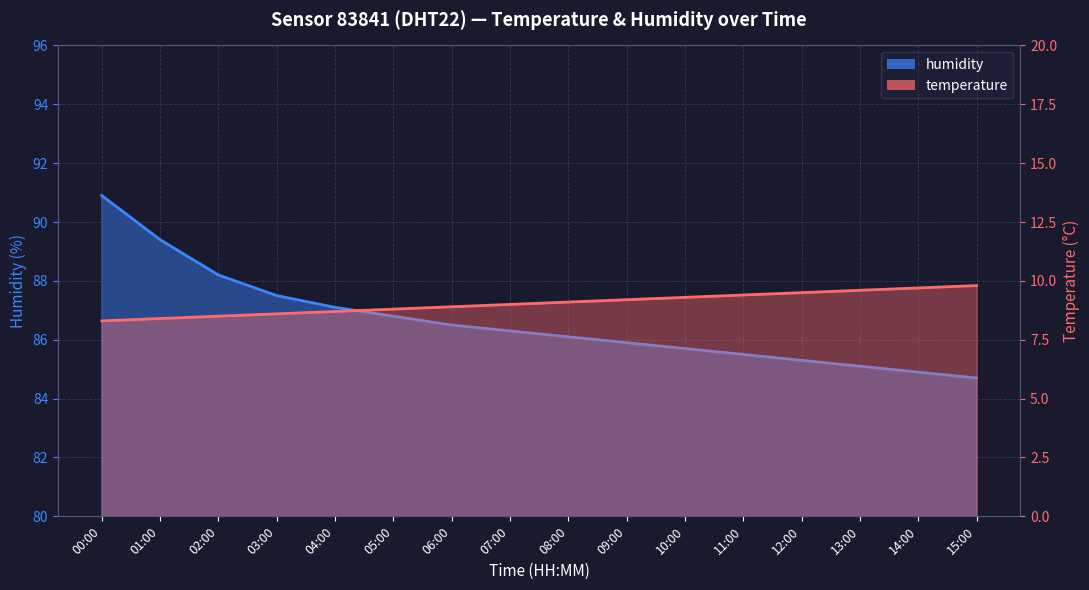

True or false: temperature has more than 1 points higher than both neighbors.

False